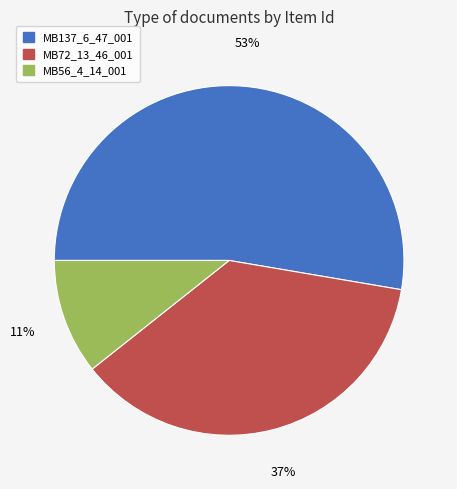

Combined, do MB72_13_46_001 and MB137_6_47_001 account for over 50%?

Yes